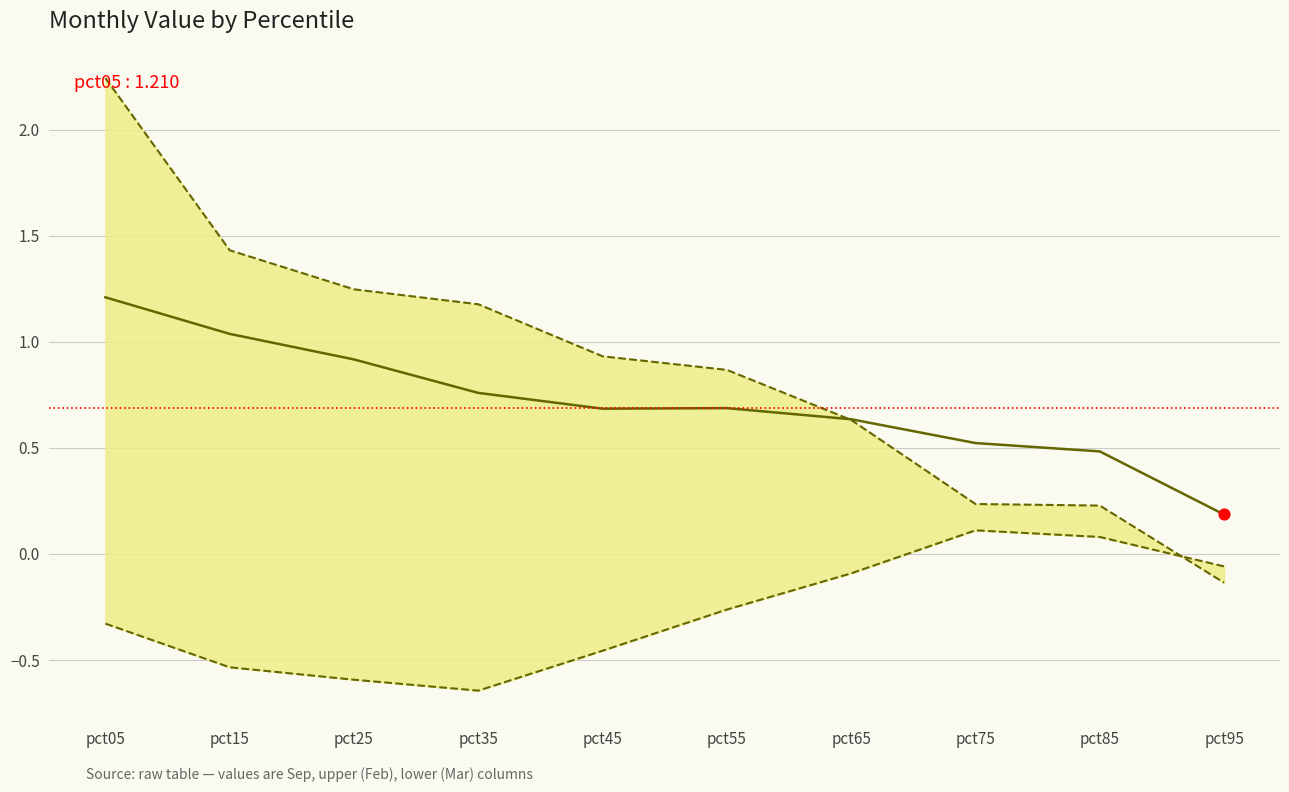

Is the value of lower at pct95 greater than the value of Sep at pct15?

No